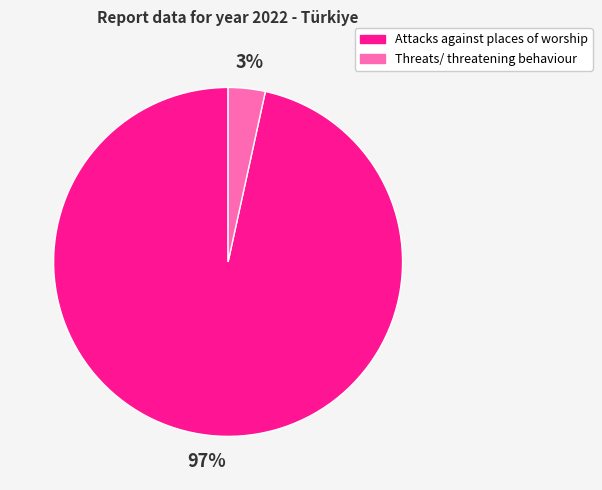

To the nearest percent, what is the average slice percentage?

50%